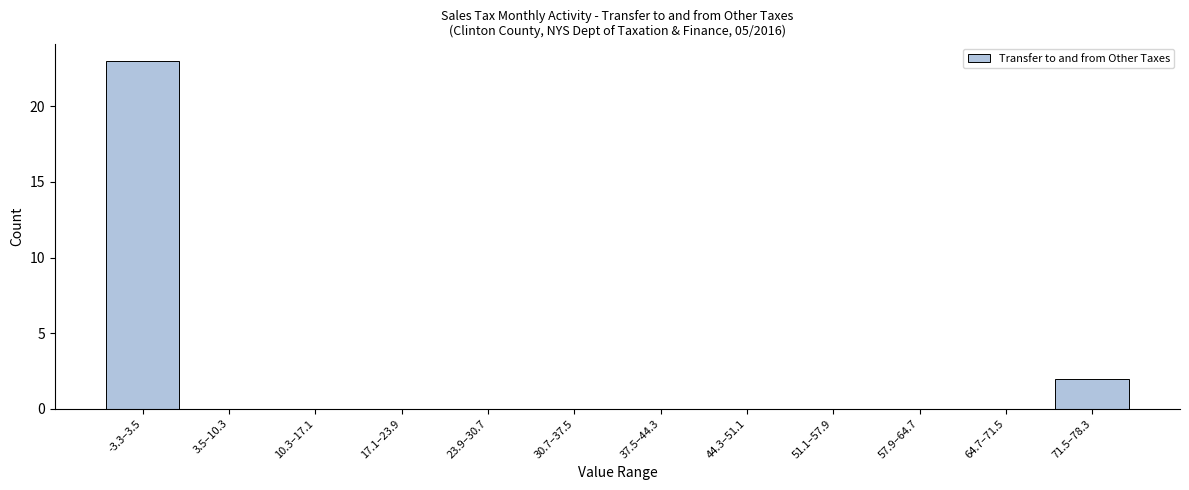

Reading left to right, transcribe all the data shown in this chart.

-3.3–3.5=23	3.5–10.3=0	10.3–17.1=0	17.1–23.9=0	23.9–30.7=0	30.7–37.5=0	37.5–44.3=0	44.3–51.1=0	51.1–57.9=0	57.9–64.7=0	64.7–71.5=0	71.5–78.3=2